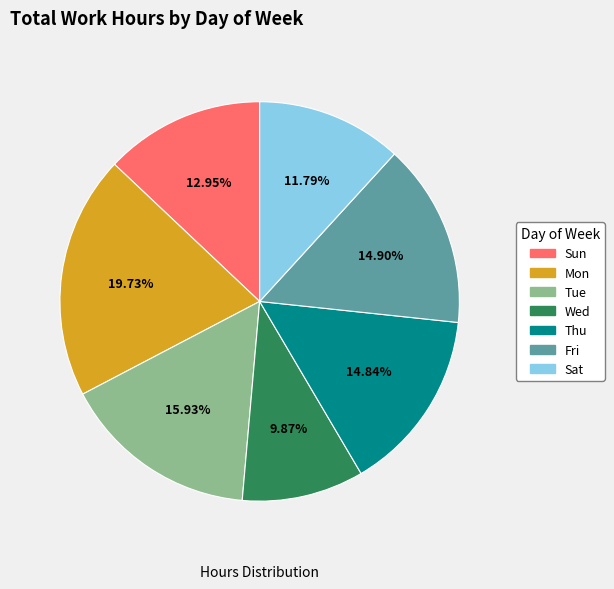

Combined, do Tue and Sun account for over 50%?

No